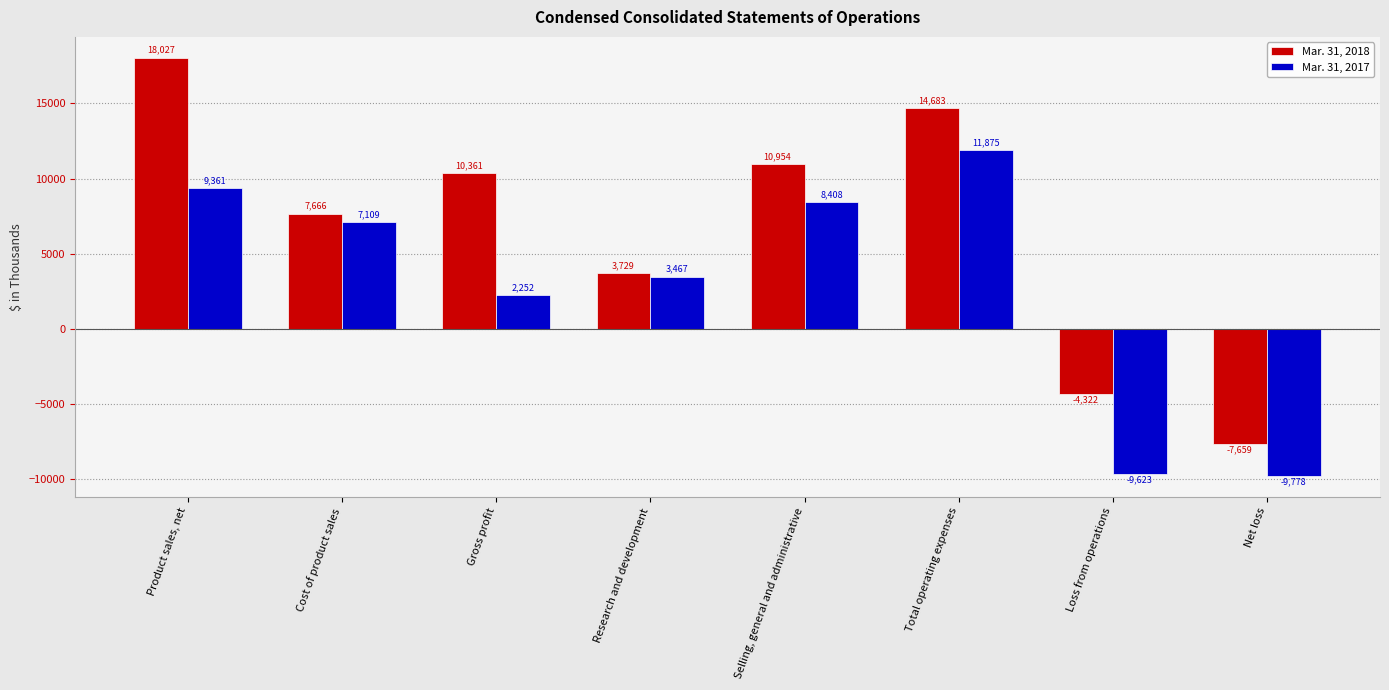

Reading left to right, extract all data points from this chart.

Mar. 31, 2018: 18027	7666	10361	3729	10954	14683	-4322	-7659
Mar. 31, 2017: 9361	7109	2252	3467	8408	11875	-9623	-9778